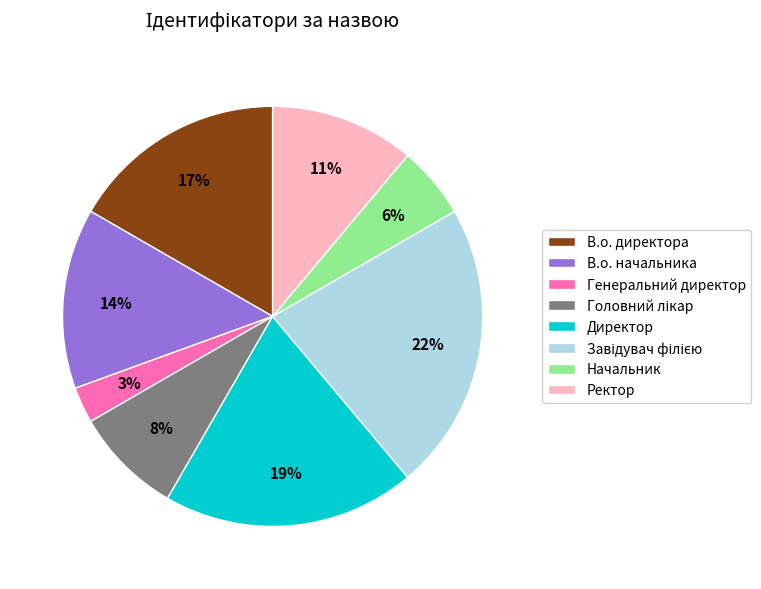

To the nearest percent, what is the average slice percentage?

12%